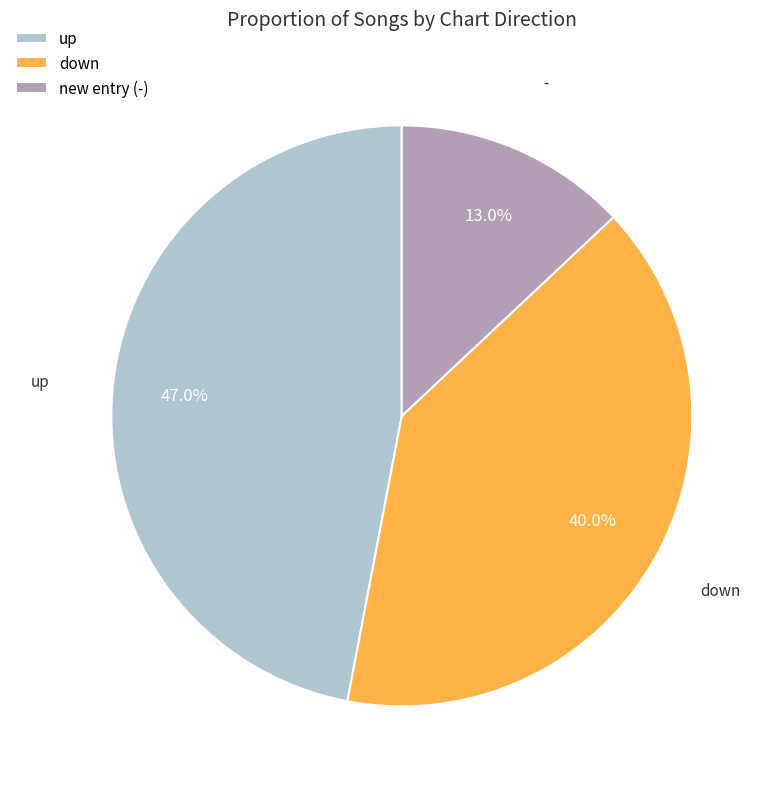

Do up and new entry (-) together represent more than half of the pie?

Yes